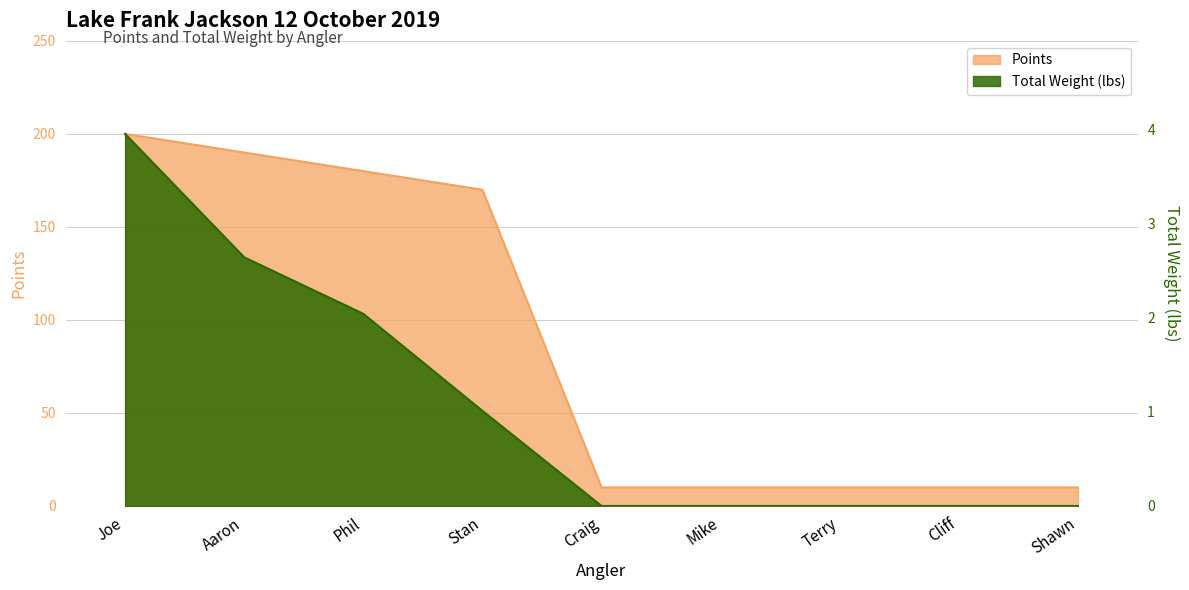

How many lines are shown in the chart?

2